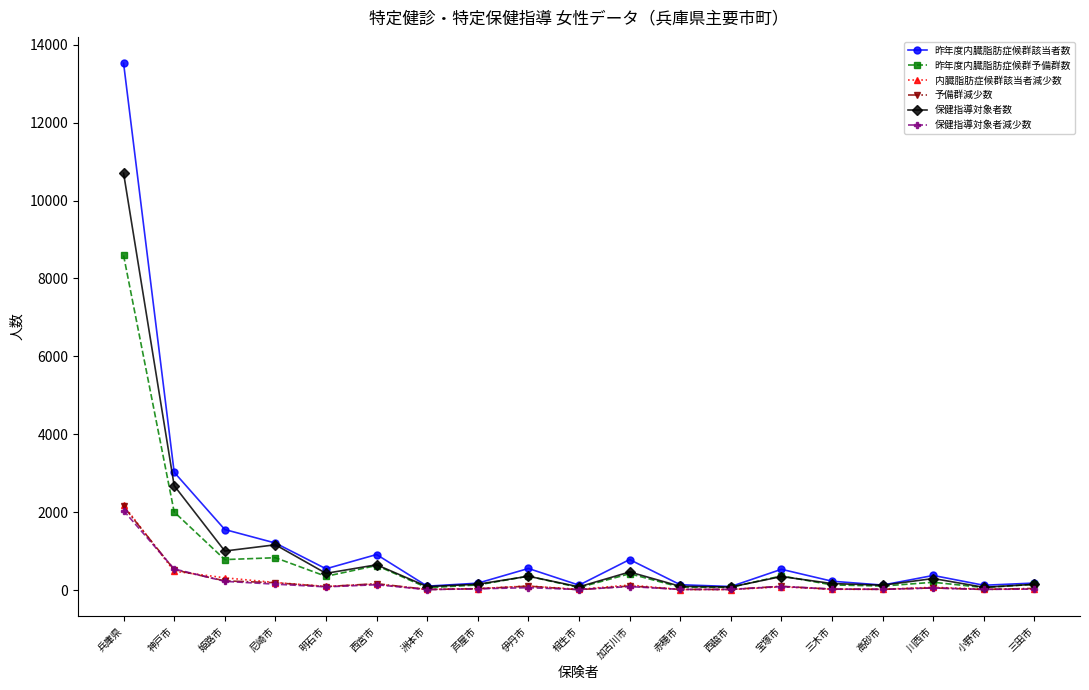

Which series has the widest spread of values?

昨年度内臓脂肪症候群該当者数